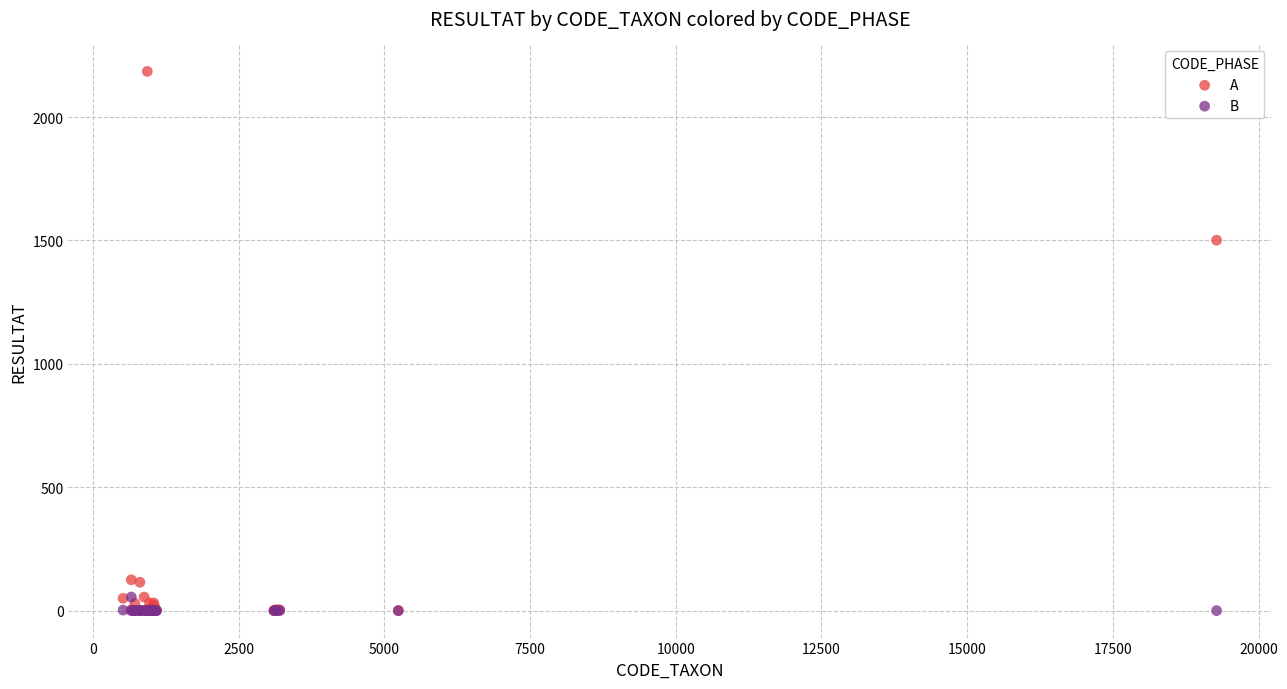

Across all series, what Y value is closest to 1092?

1501